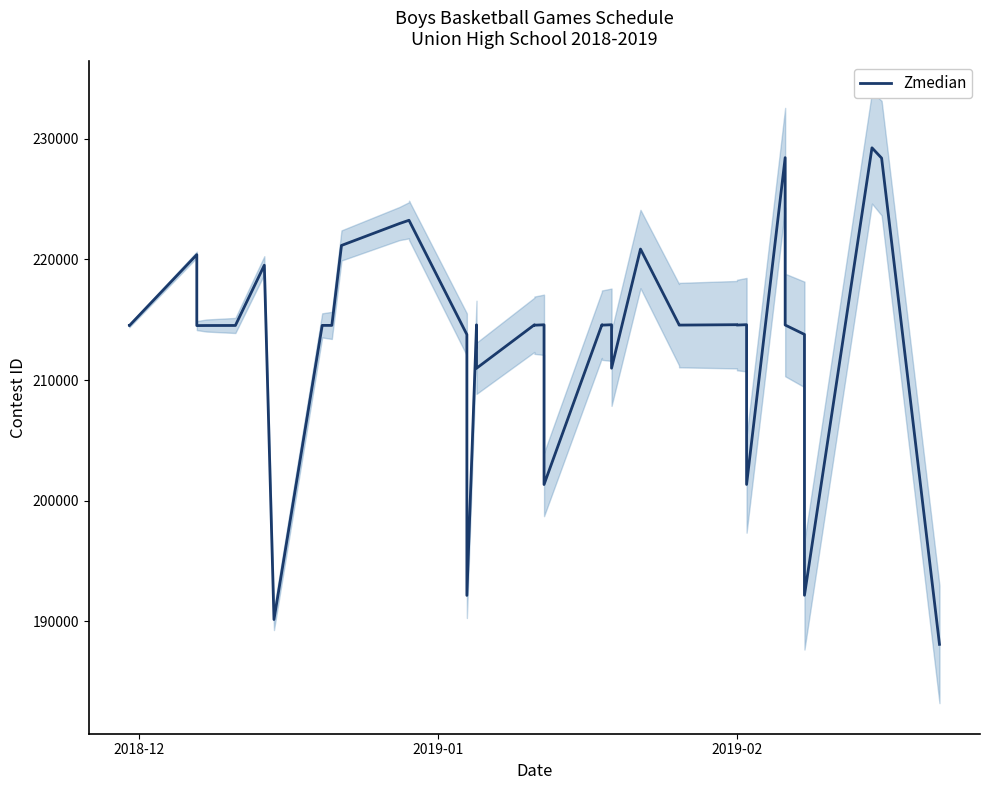

What is the minimum value shown in the chart?

188097